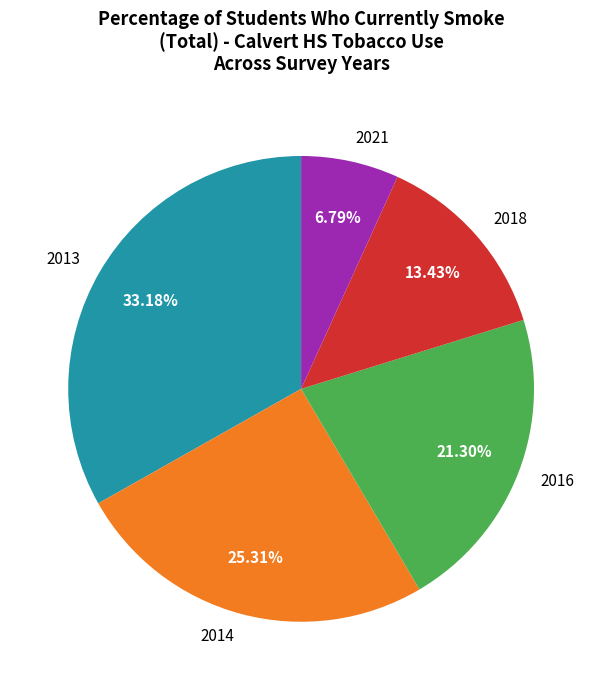

To the nearest percent, what portion does 2016 represent?

21%